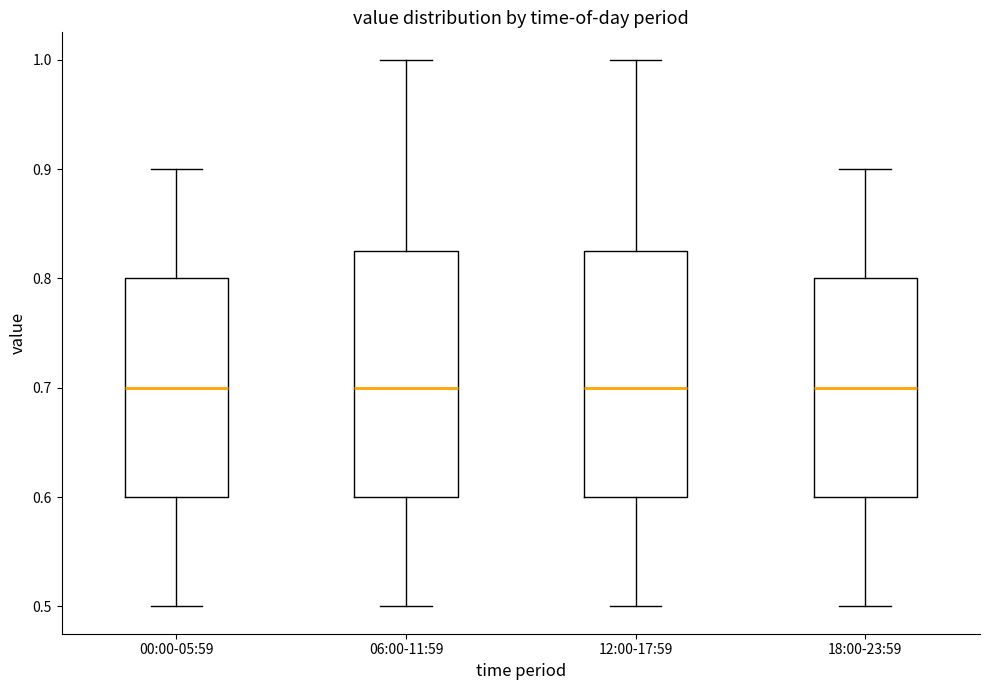

Where is the lower edge of the box for 00:00-05:59 on the y-axis? The values are not printed on the chart, so give them approximately, as read against the axis.

0.60